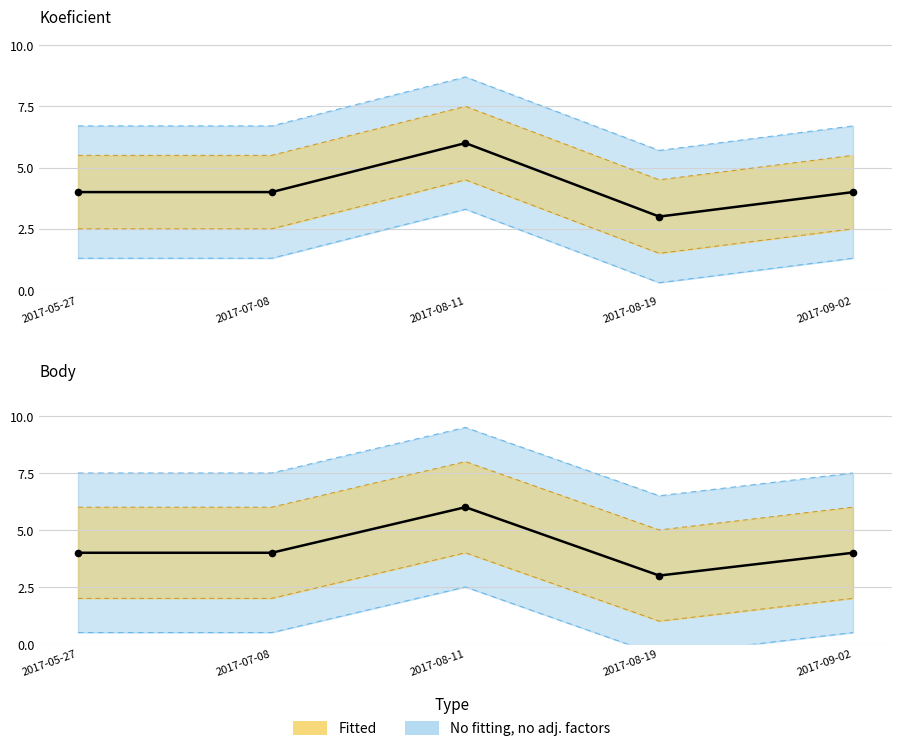

Which series has the largest total across all categories?

Koeficient